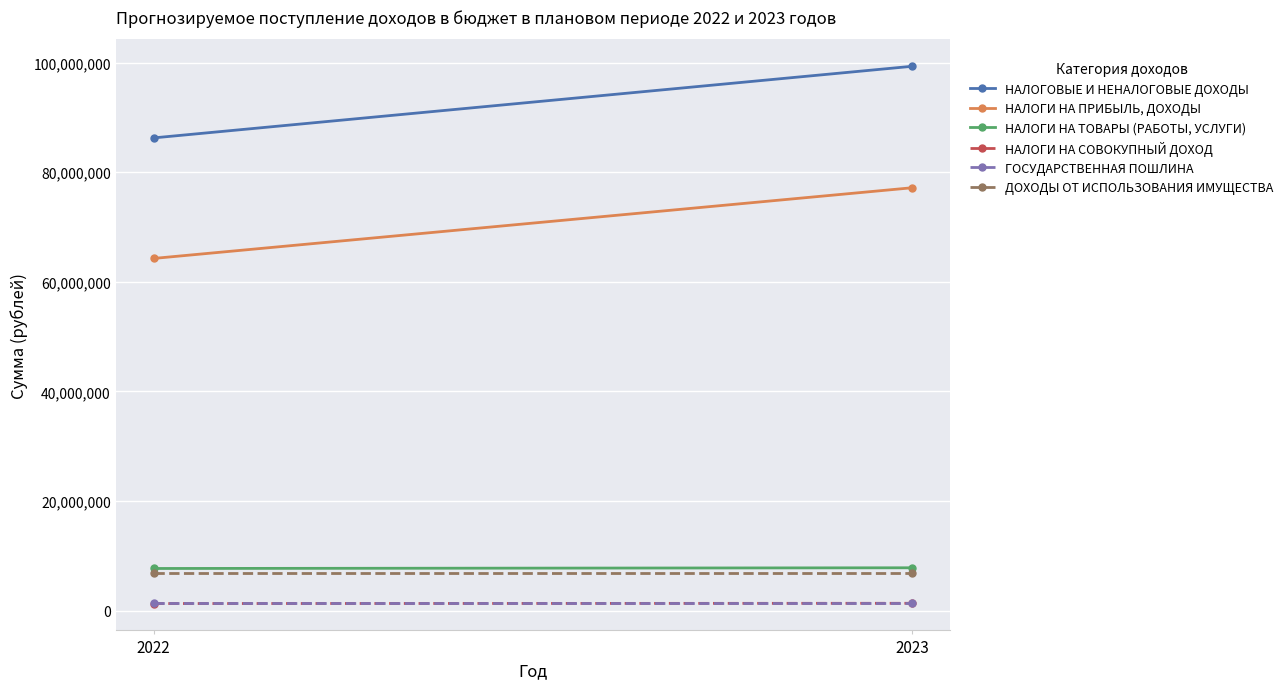

Count the НАЛОГИ НА ТОВАРЫ (РАБОТЫ, УСЛУГИ) values in the range 7681810 to 7809400.

2